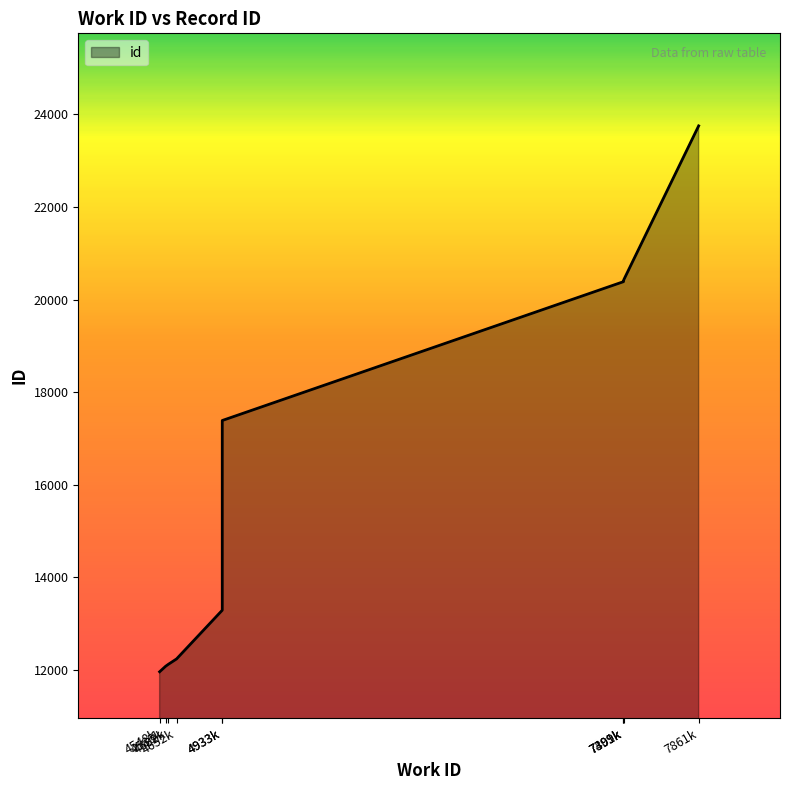

How many lines are shown in the chart?

1